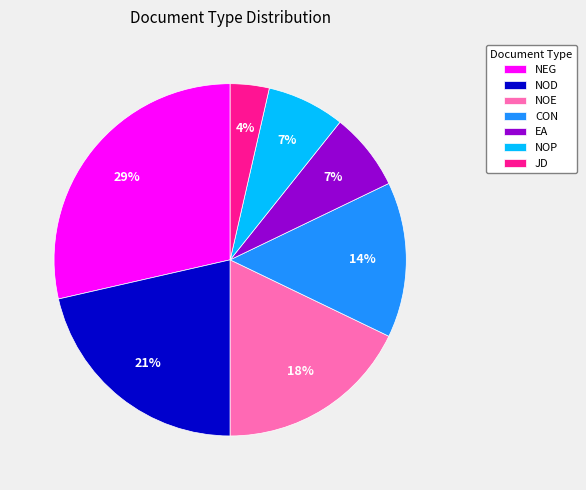

How many segments does this pie chart have?

7